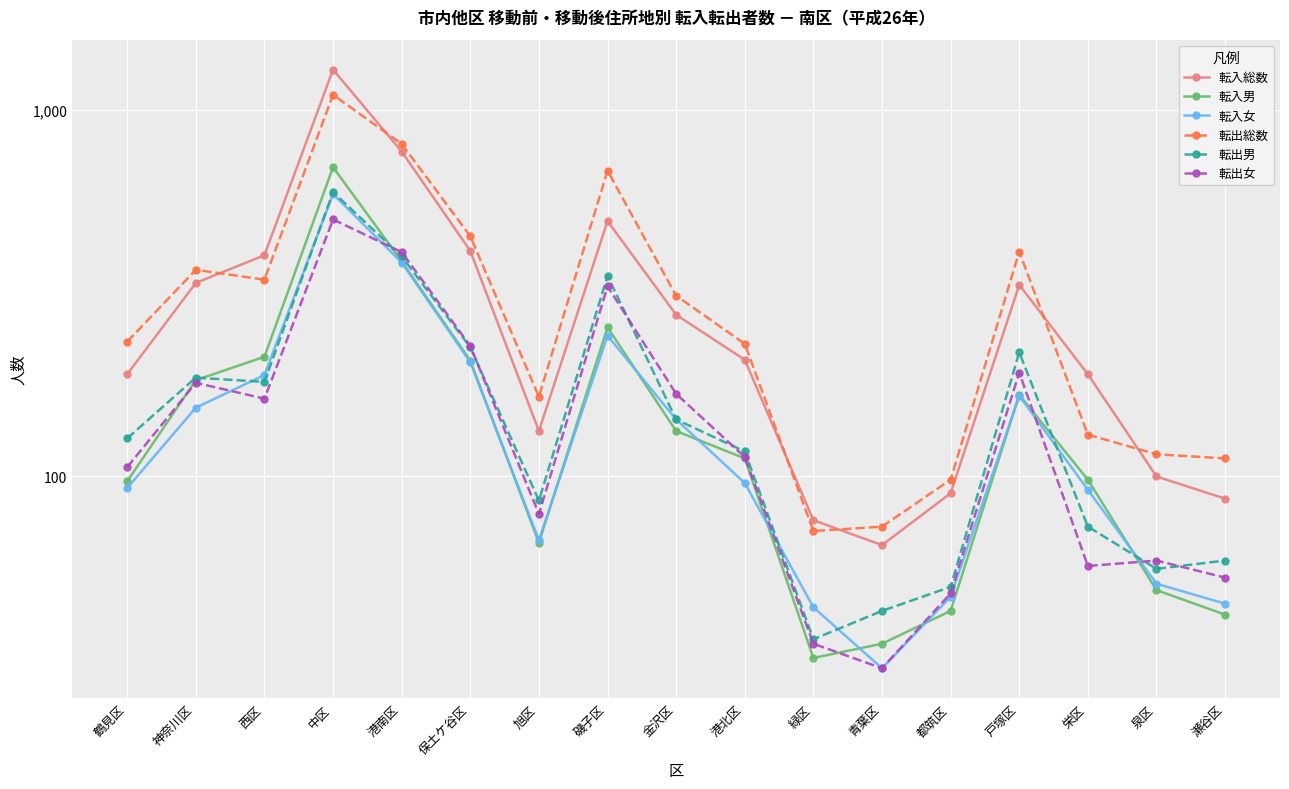

In 転入女, how many points are lower than both neighbors (excluding endpoints)?

2